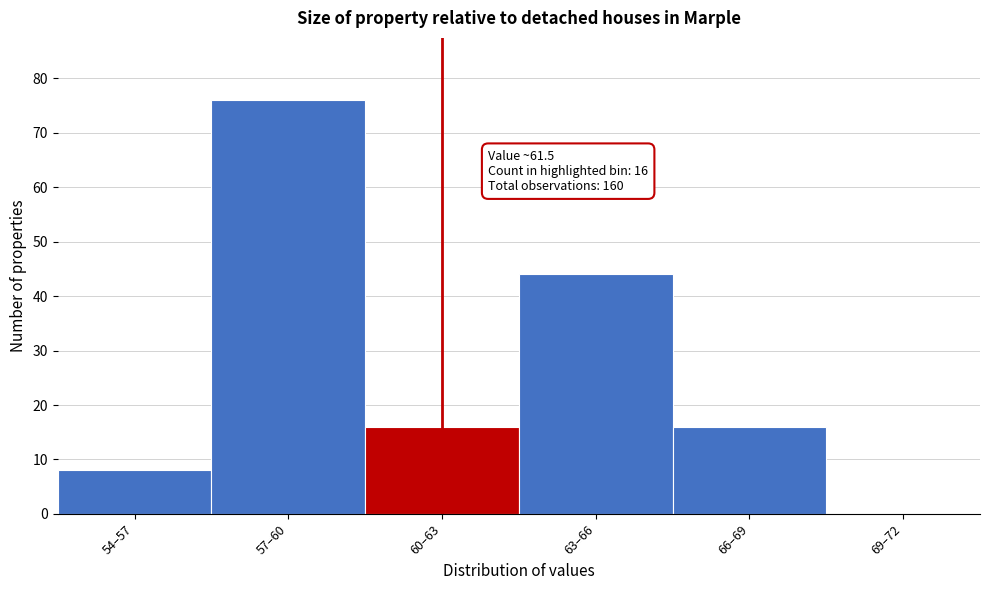

Reading left to right, extract all data points from this chart.

54–57=8	57–60=76	60–63=16	63–66=44	66–69=16	69–72=0